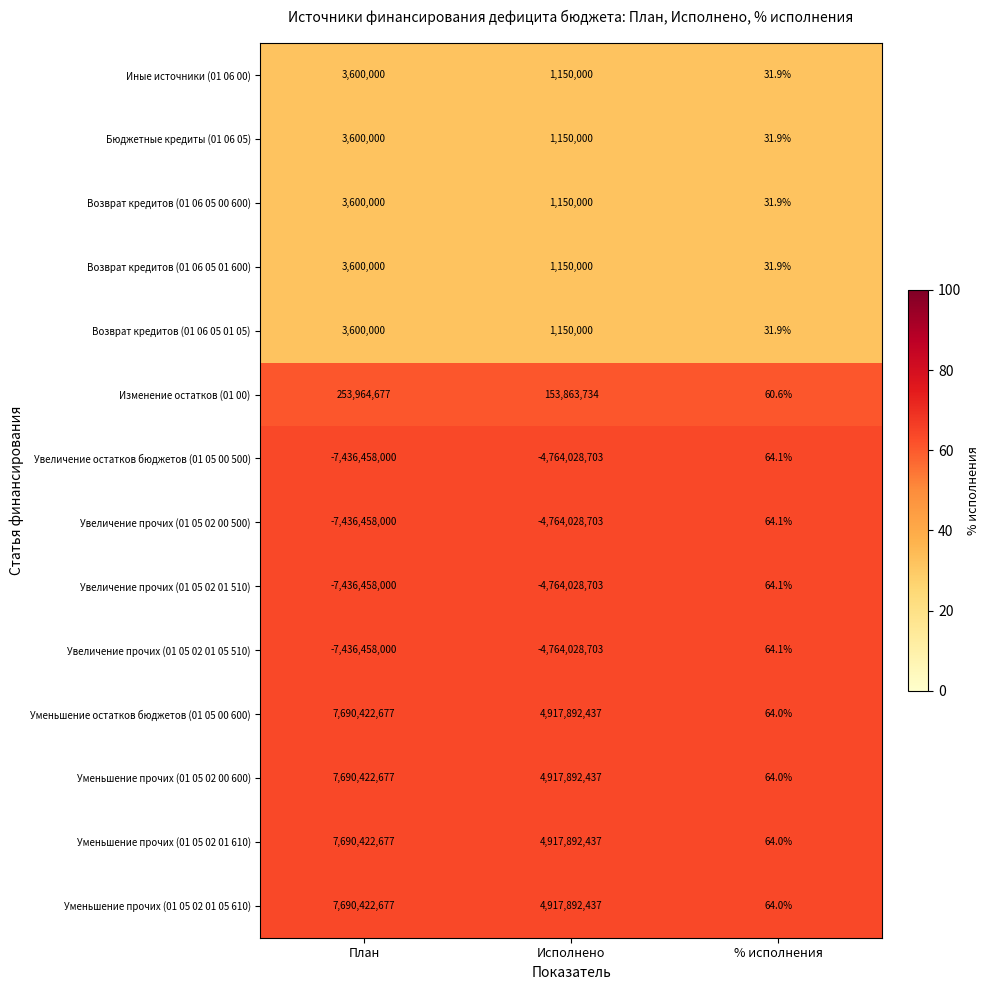

What is the difference between the maximum and second lowest values in the Бюджетные кредиты (01 06 05) series?

2450000.0